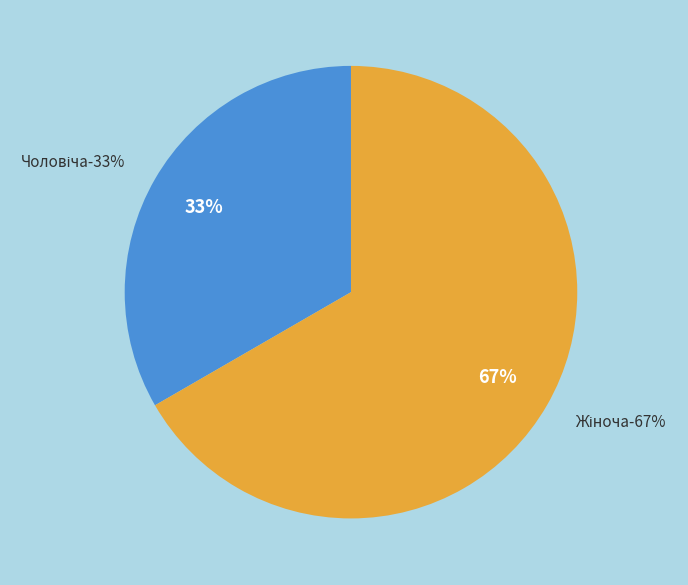

To the nearest percent, what percentage of the pie is Жіноча?

67%